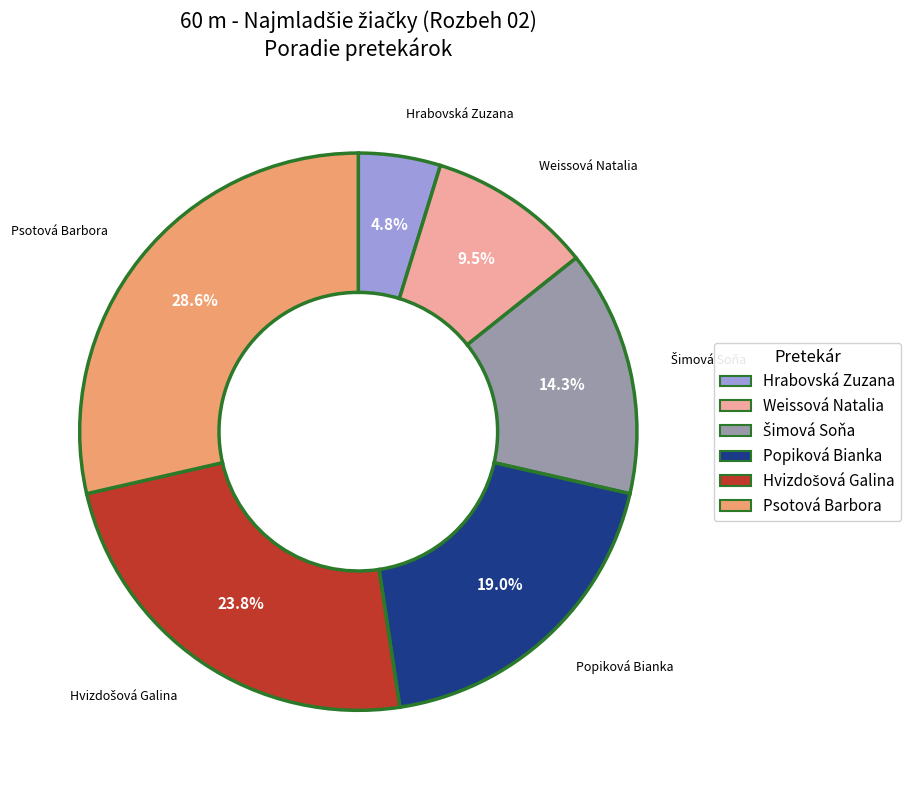

Which category has the biggest portion of the pie?

Psotová Barbora